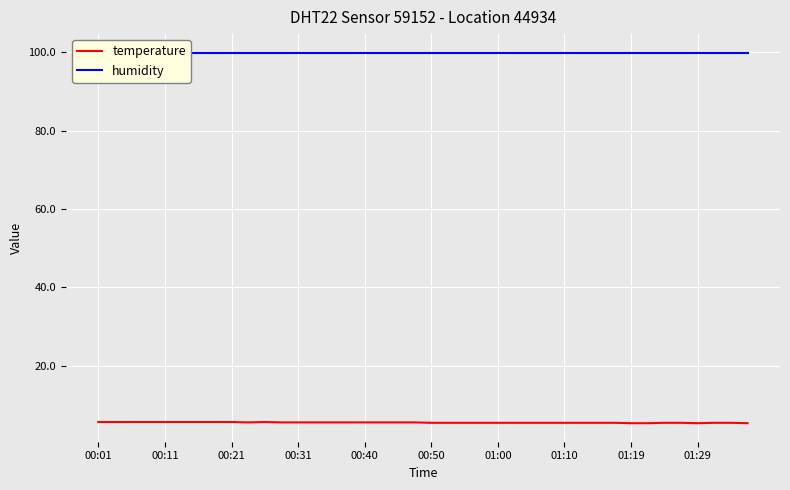

True or false: humidity and temperature cross at least once.

False